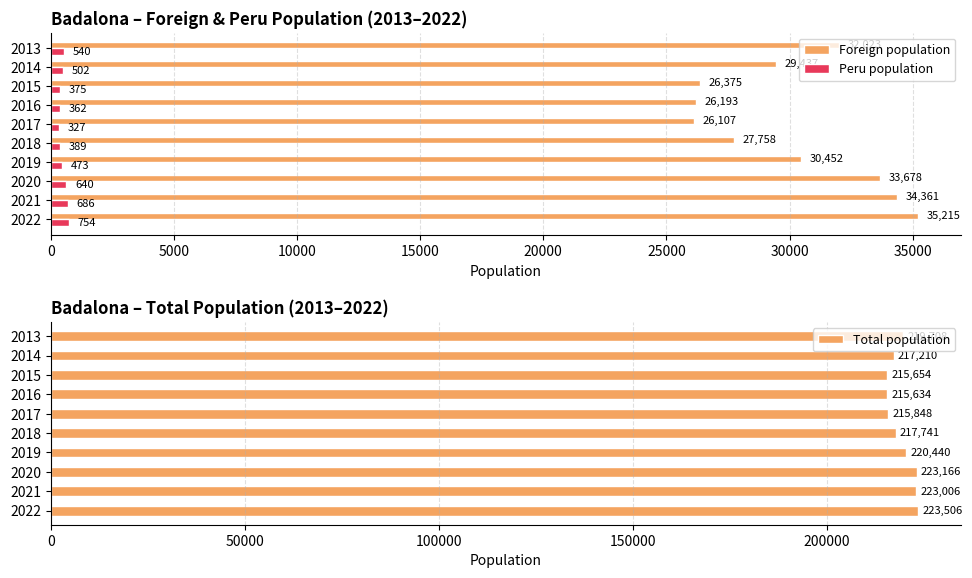

Rank the categories by Foreign population value from highest to lowest.

2022, 2021, 2020, 2013, 2019, 2014, 2018, 2015, 2016, 2017